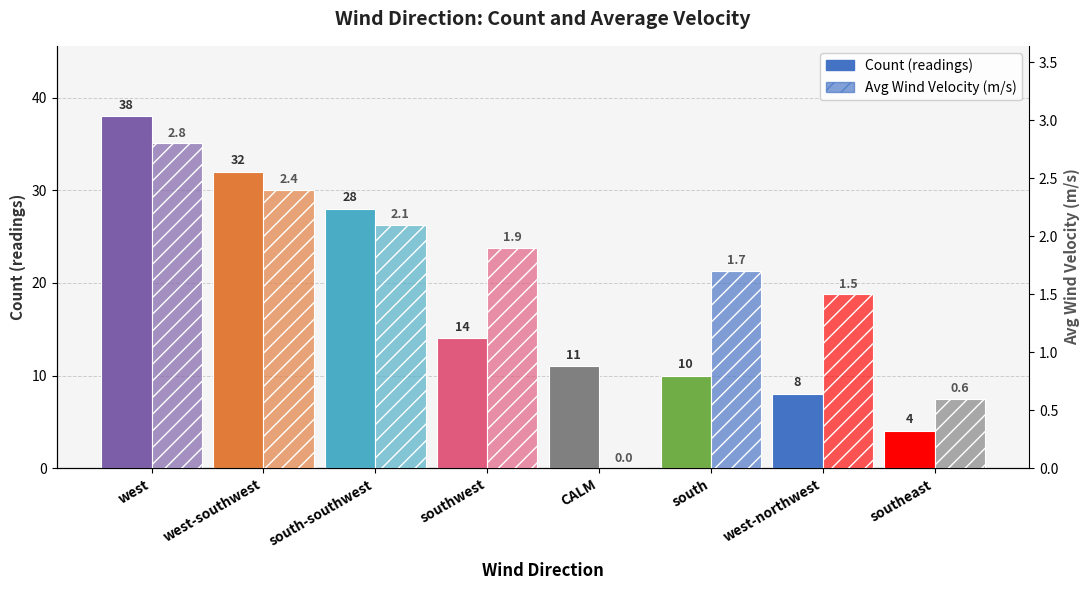

What is the label of the 1st bar from the left?

west